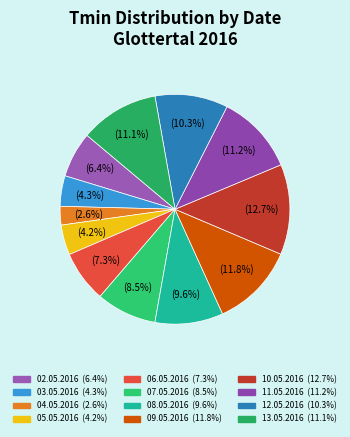

Is there any slice that represents more than half of the pie?

No